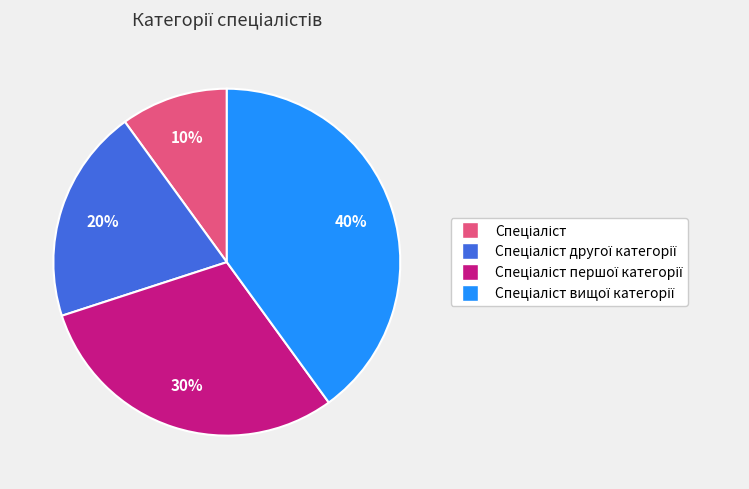

Does any single category account for the majority?

No